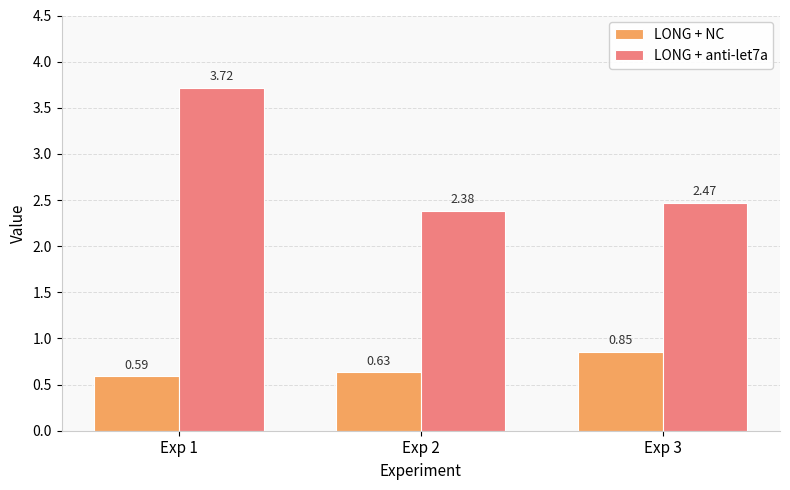

How many bars are there in total?

6